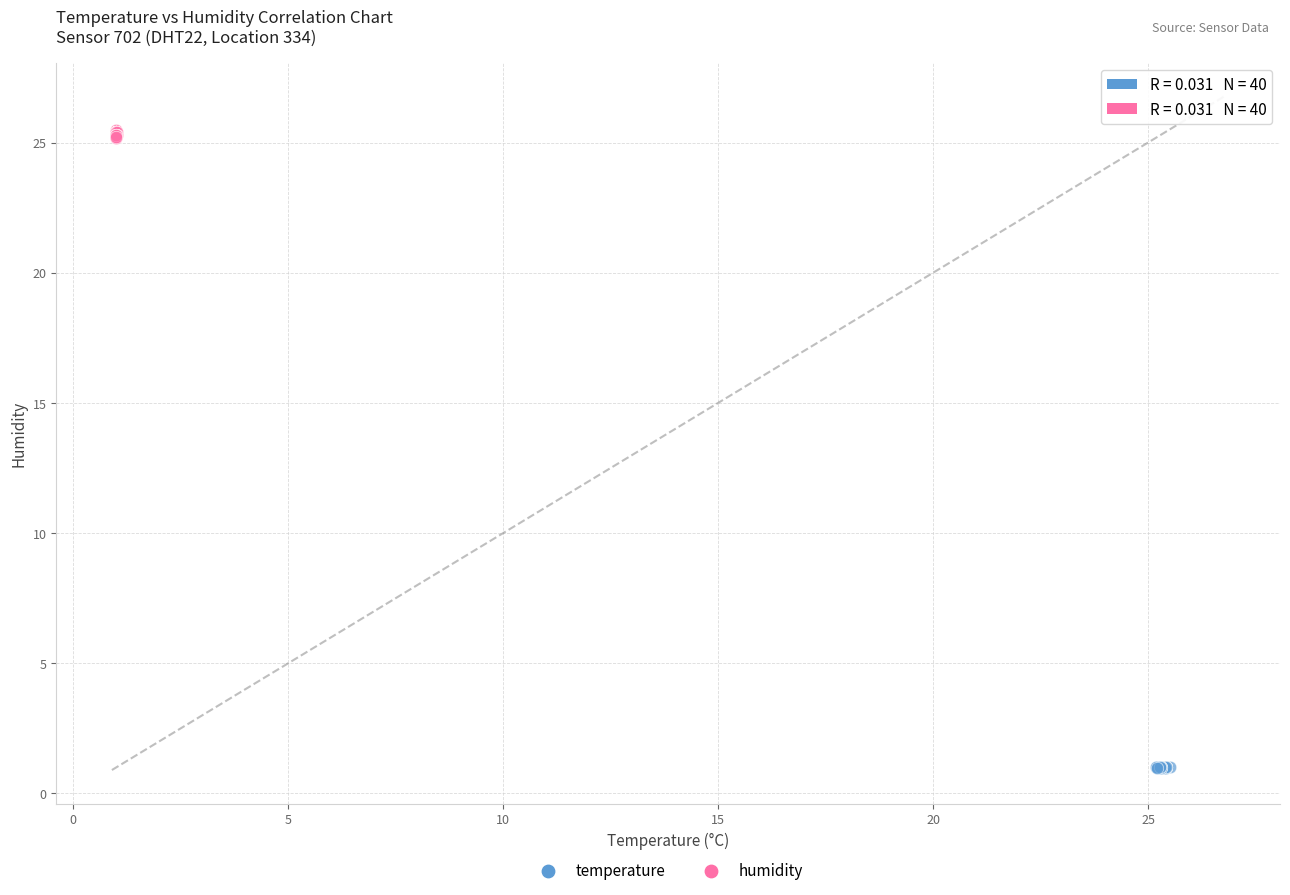

Which series reaches the maximum Y coordinate?

humidity